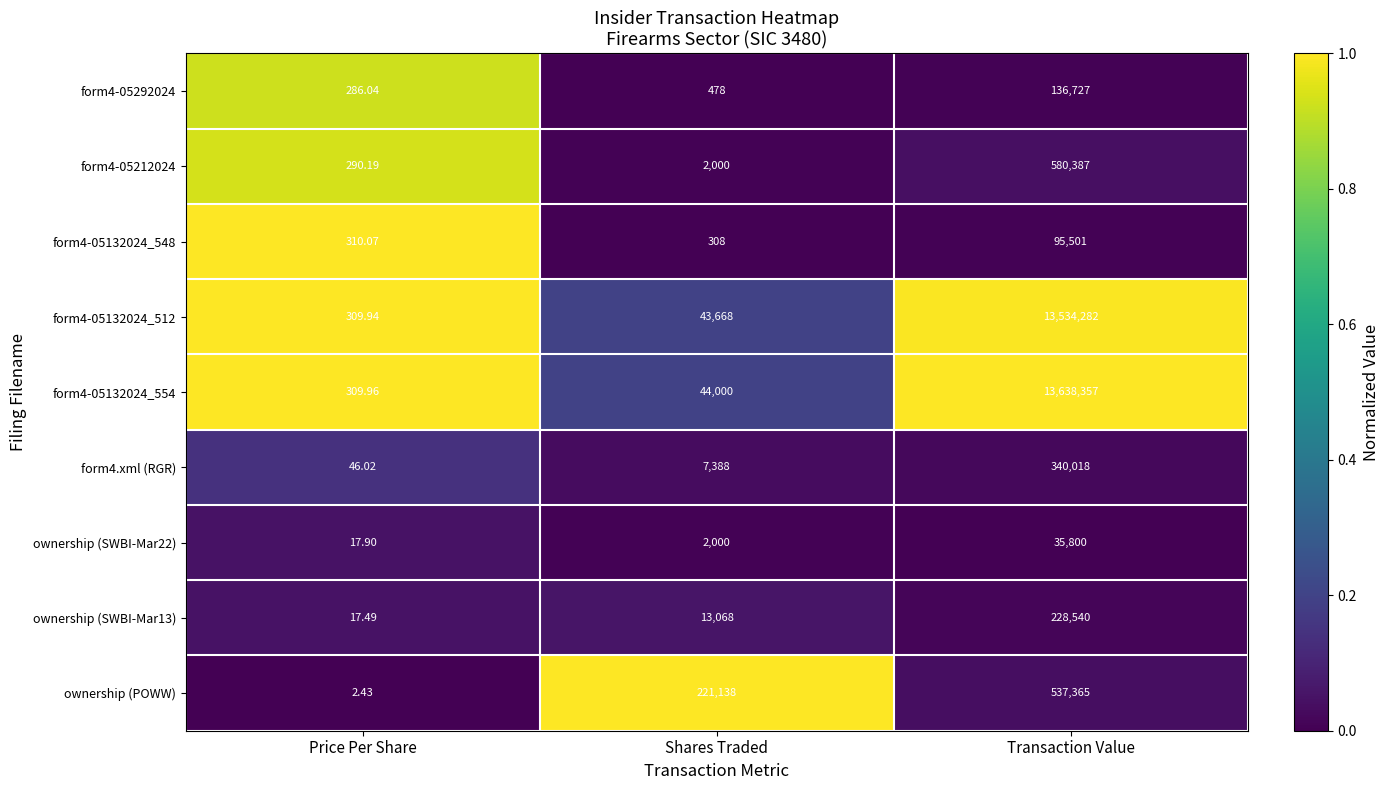

List the labels in order of form4-05212024 value, smallest first.

Price Per Share, Shares Traded, Transaction Value